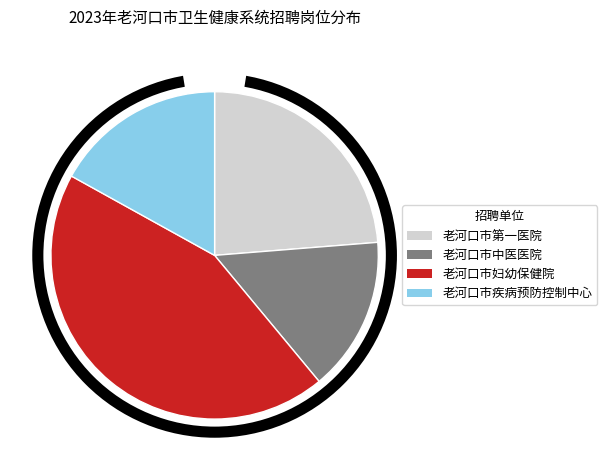

Between 老河口市妇幼保健院 and 老河口市疾病预防控制中心, which is larger?

老河口市妇幼保健院